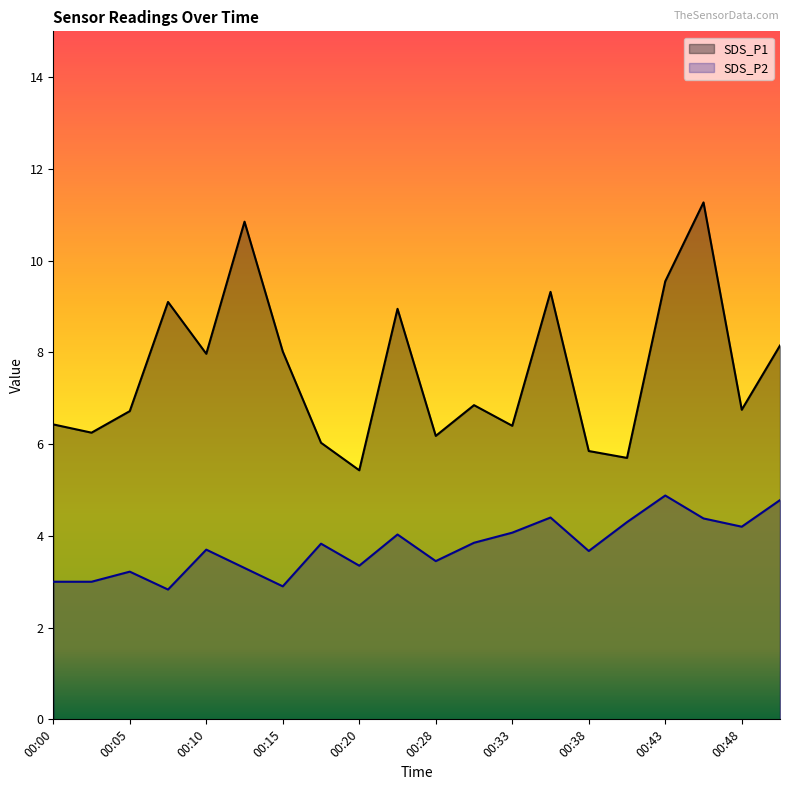

True or false: SDS_P1 and SDS_P2 cross at least once.

False